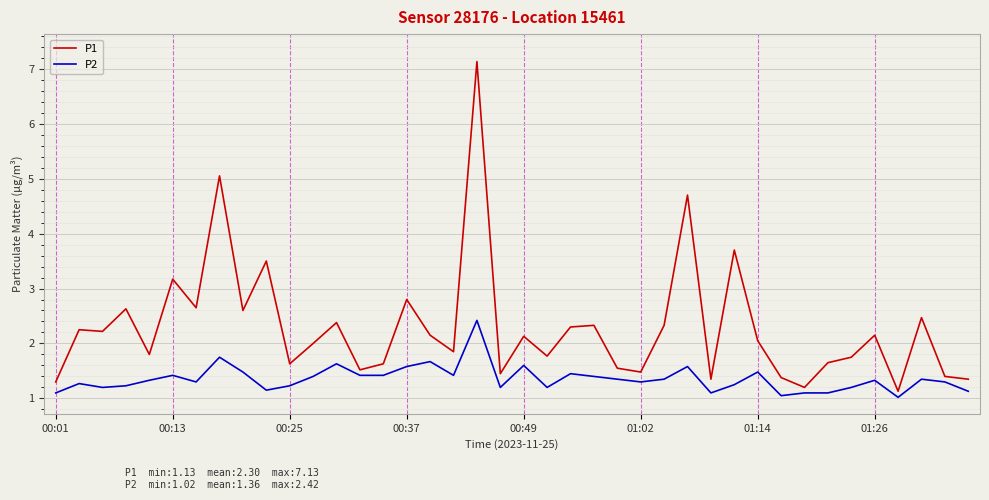

What is the maximum value for P1?

7.1